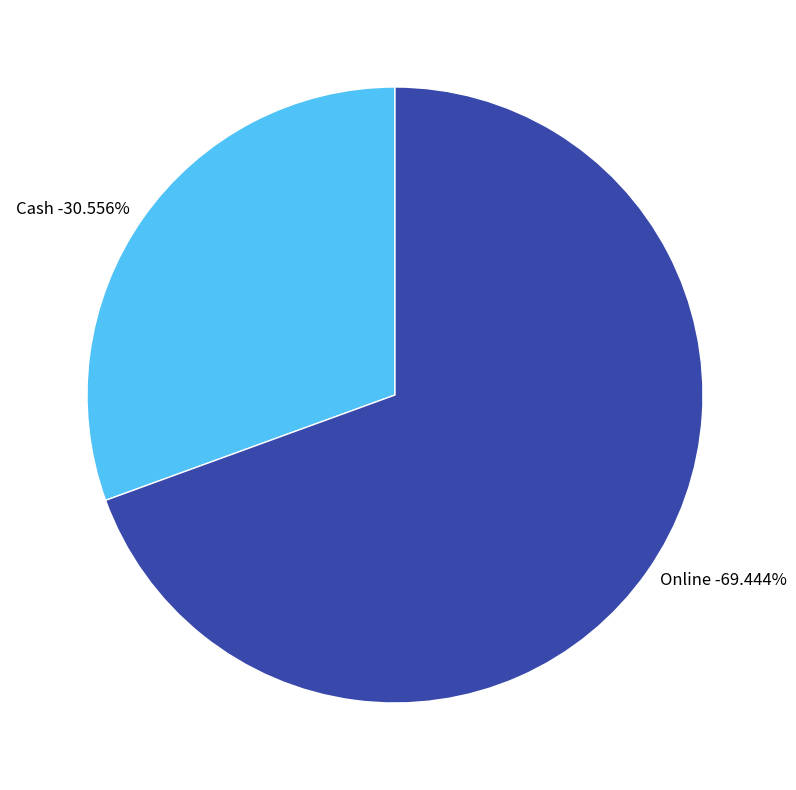

Does Cash account for over 50% of the chart?

No